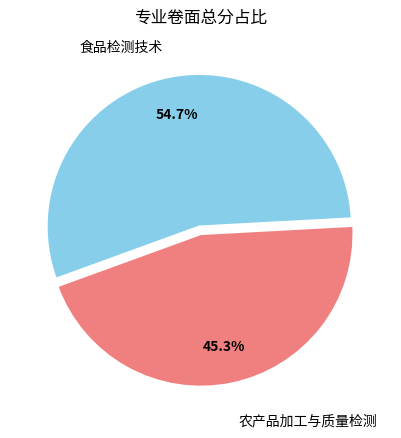

Does any single category account for the majority?

Yes